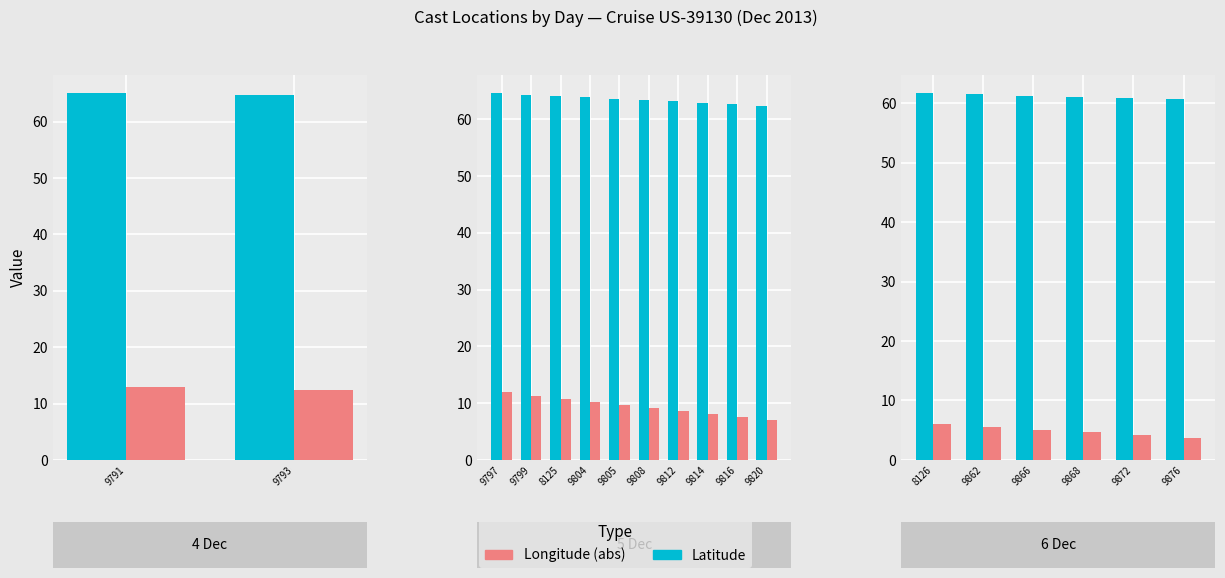

Does the chart contain stacked bars?

No